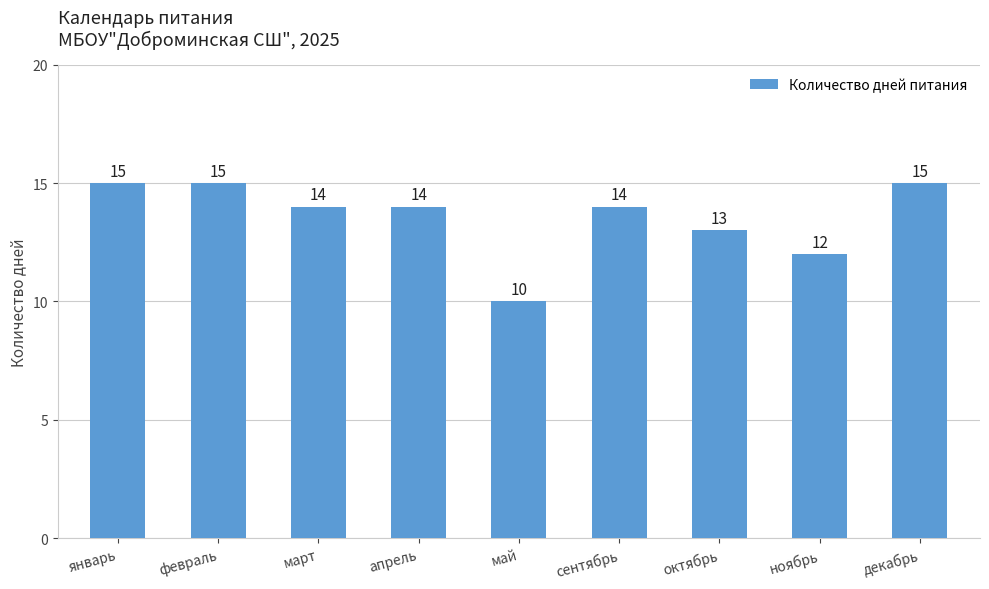

Is it true that the value at сентябрь is 14?

True